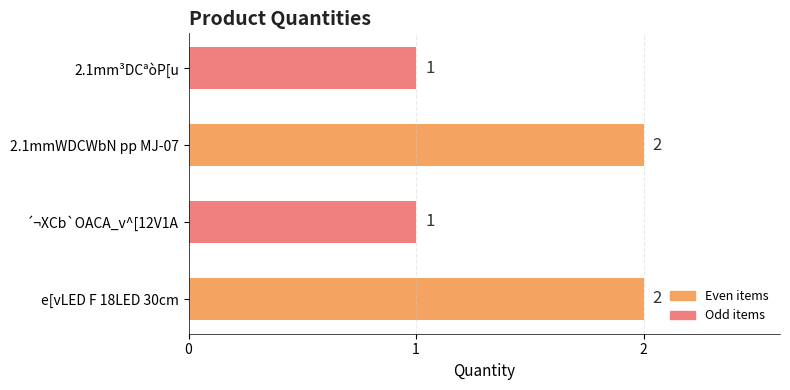

What is the sum of all values?

6